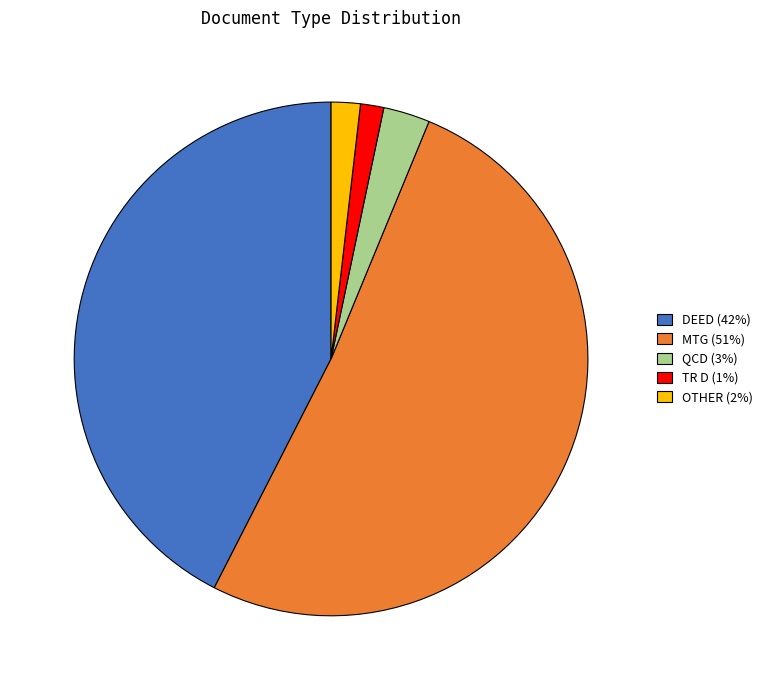

Do TR D and DEED together represent more than half of the pie?

No